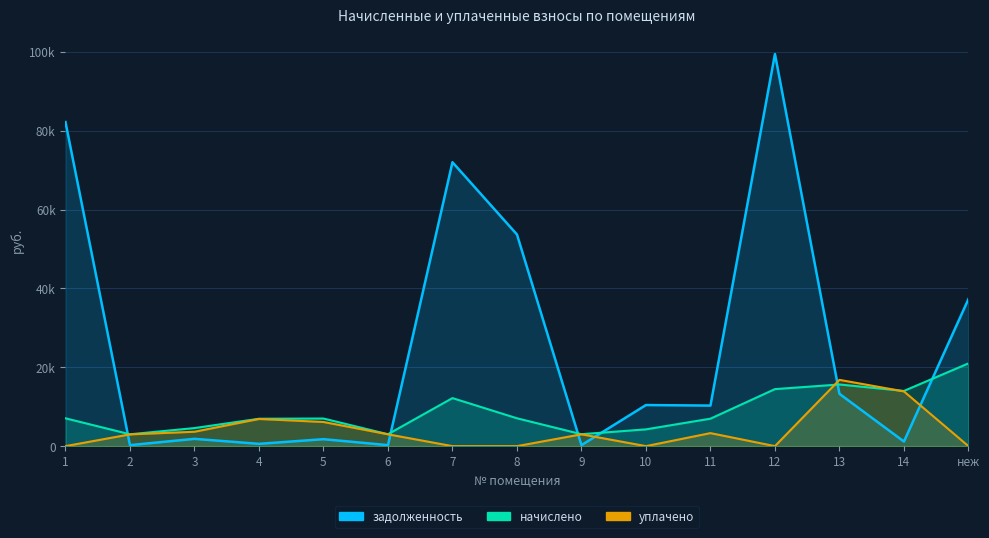

Between which two adjacent categories do задолженность and начислено first intersect?

1 and 2